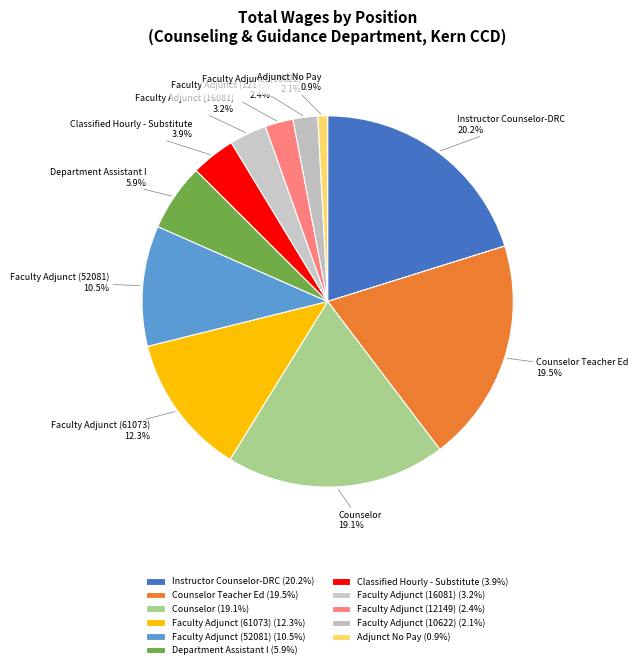

Count the number of slices in the pie.

11